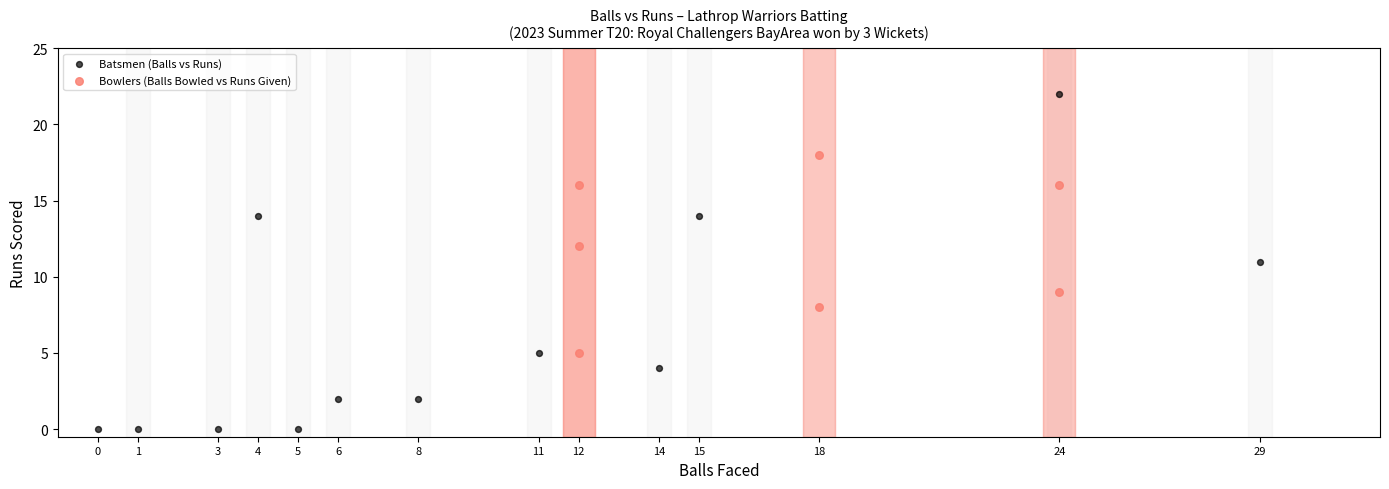

Which series contains the lowest Y value?

Batsmen (Balls vs Runs)